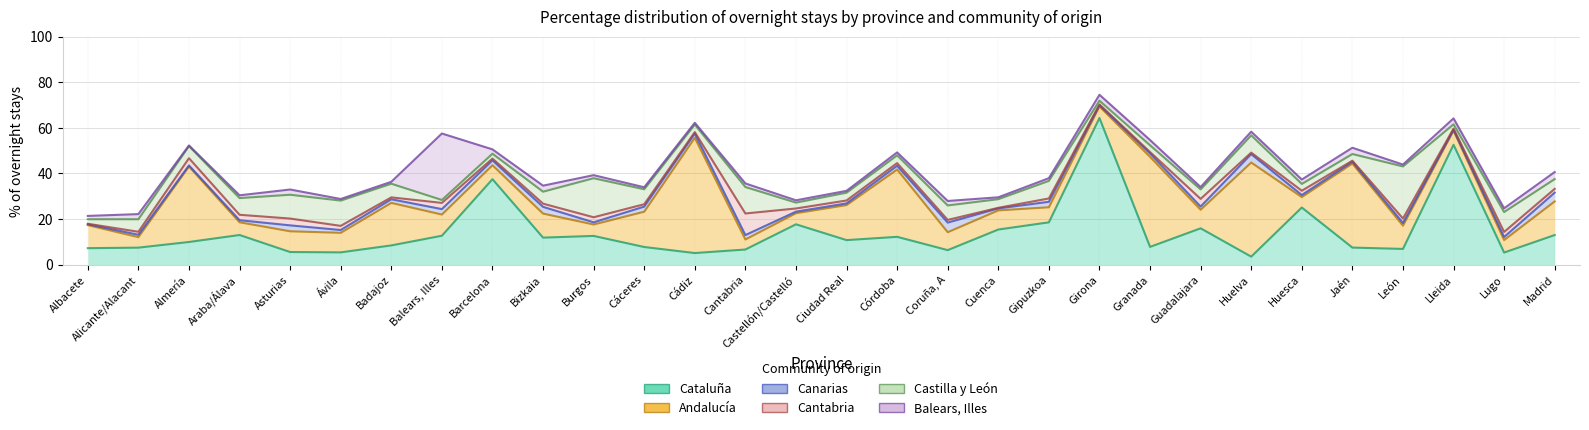

How many interior local valleys does the Cantabria series have?

10